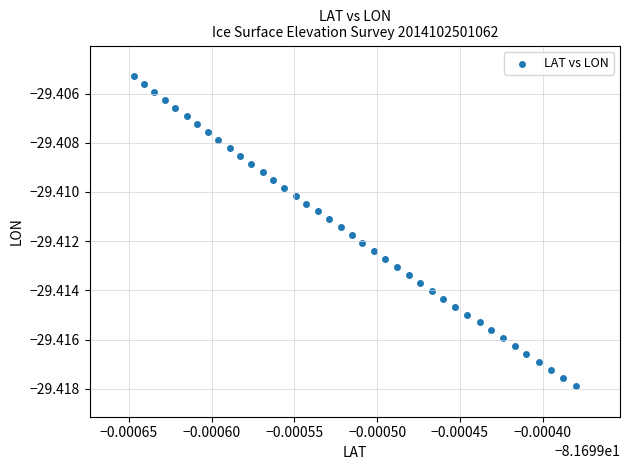

Count the number of points in this scatter plot.

40